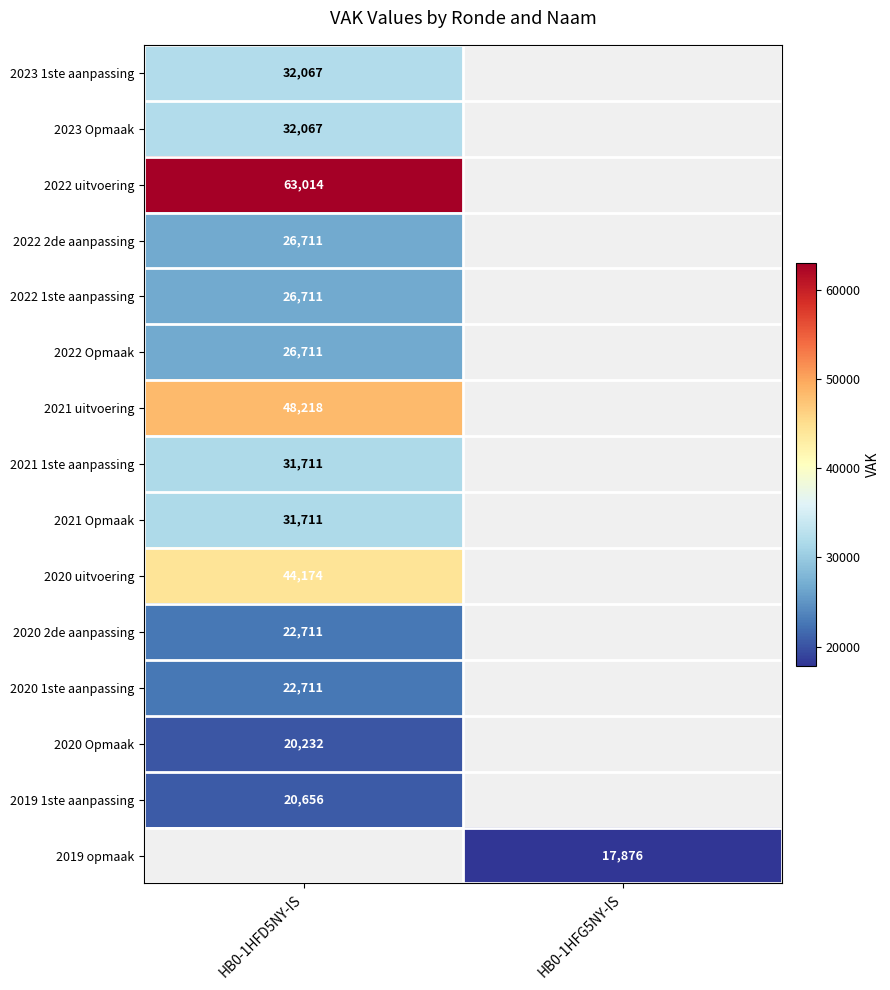

True or false: 2023 Opmaak has a value of 14273 at HB0-1HFD5NY-IS.

False